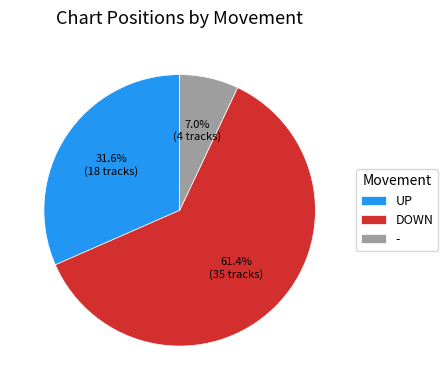

To the nearest percent, what is the difference between the largest and smallest slice percentages?

54%